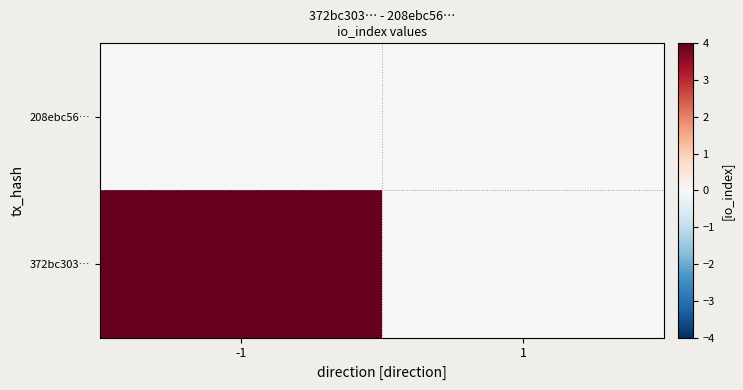

At which category is the sum across all series the highest?

-1